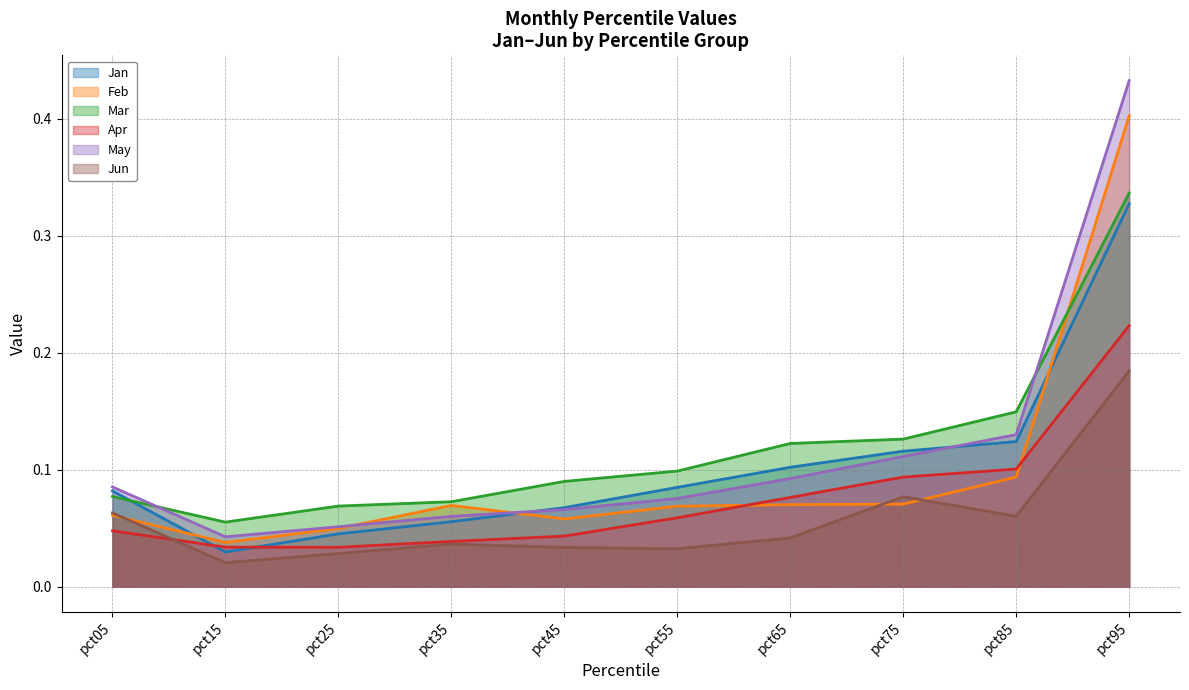

How many lines are shown in the chart?

6